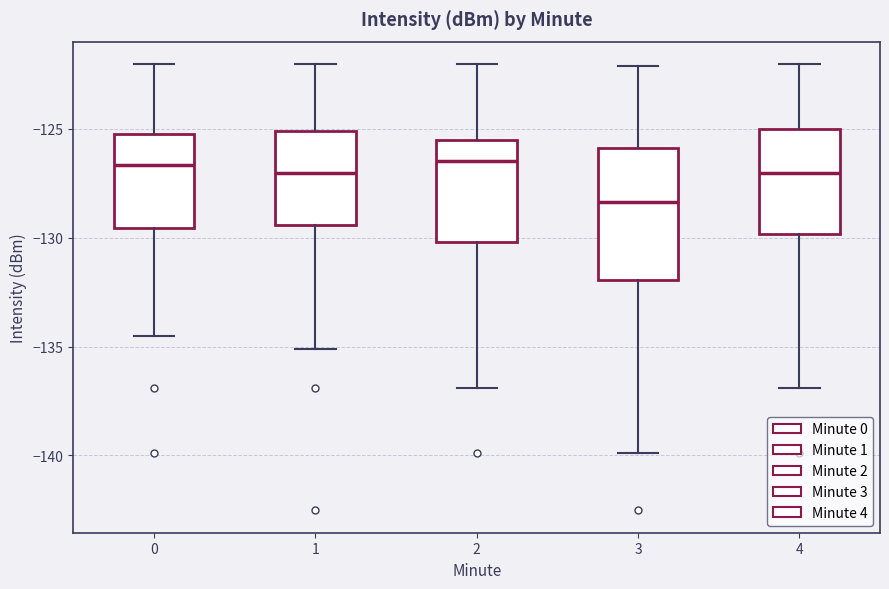

Which box's median line is the lowest?

3